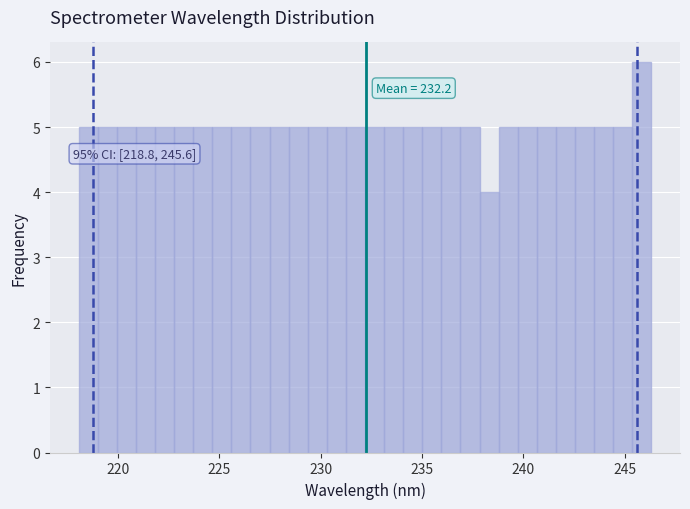

Read against the x-axis, roughly where is the centre of the tallest bar?

246.0